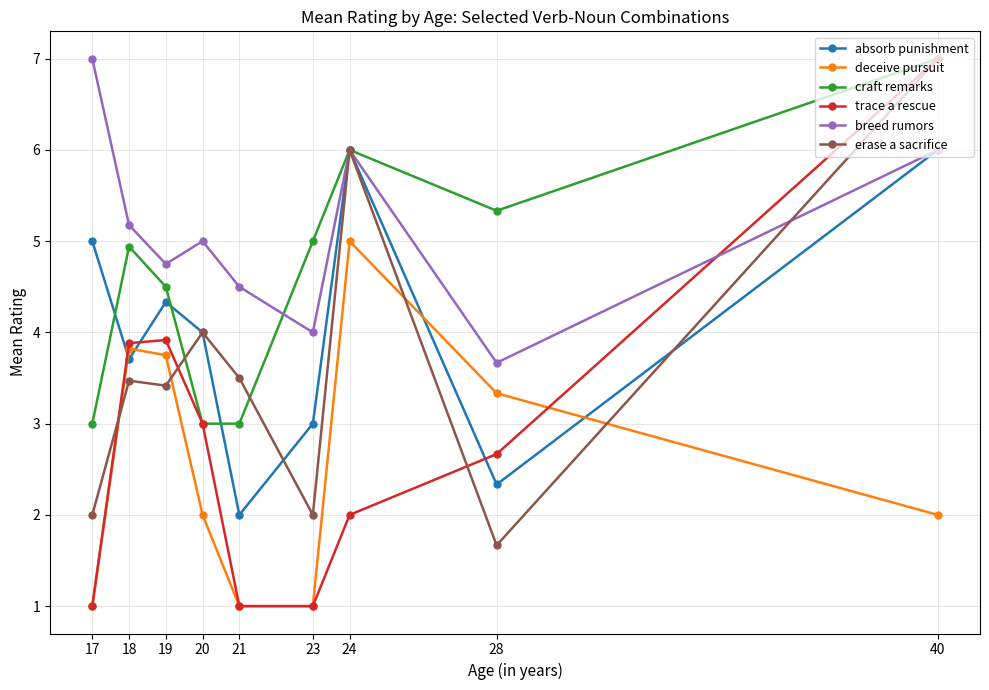

What is the spread (max minus min) of values at 18?

1.7